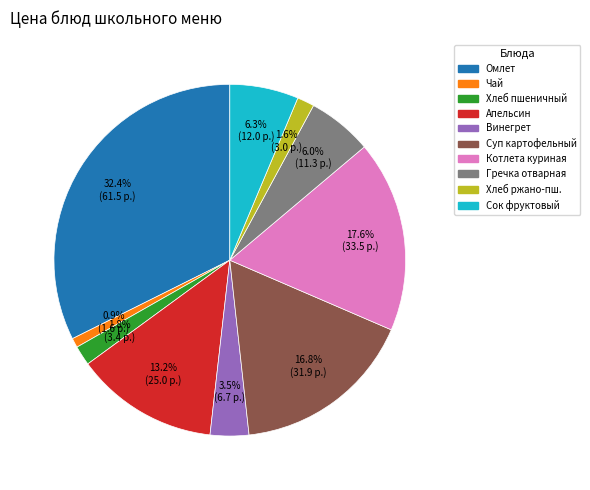

Does Сок фруктовый represent more than half of the total?

No